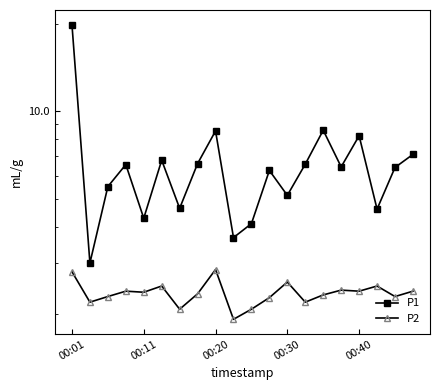

How many lines are shown in the chart?

2